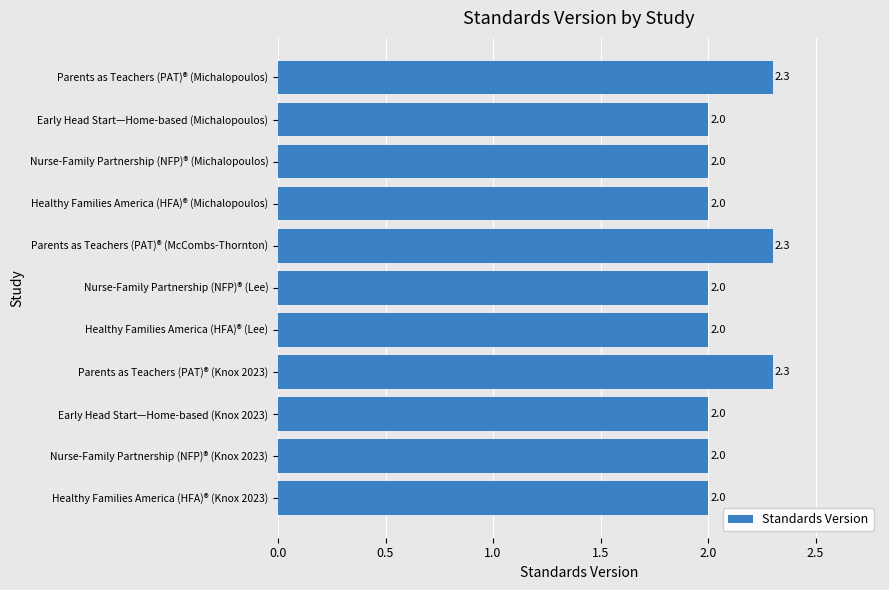

The chart shows a value of 1.0 at Nurse-Family Partnership (NFP)® (Lee). True or false?

False